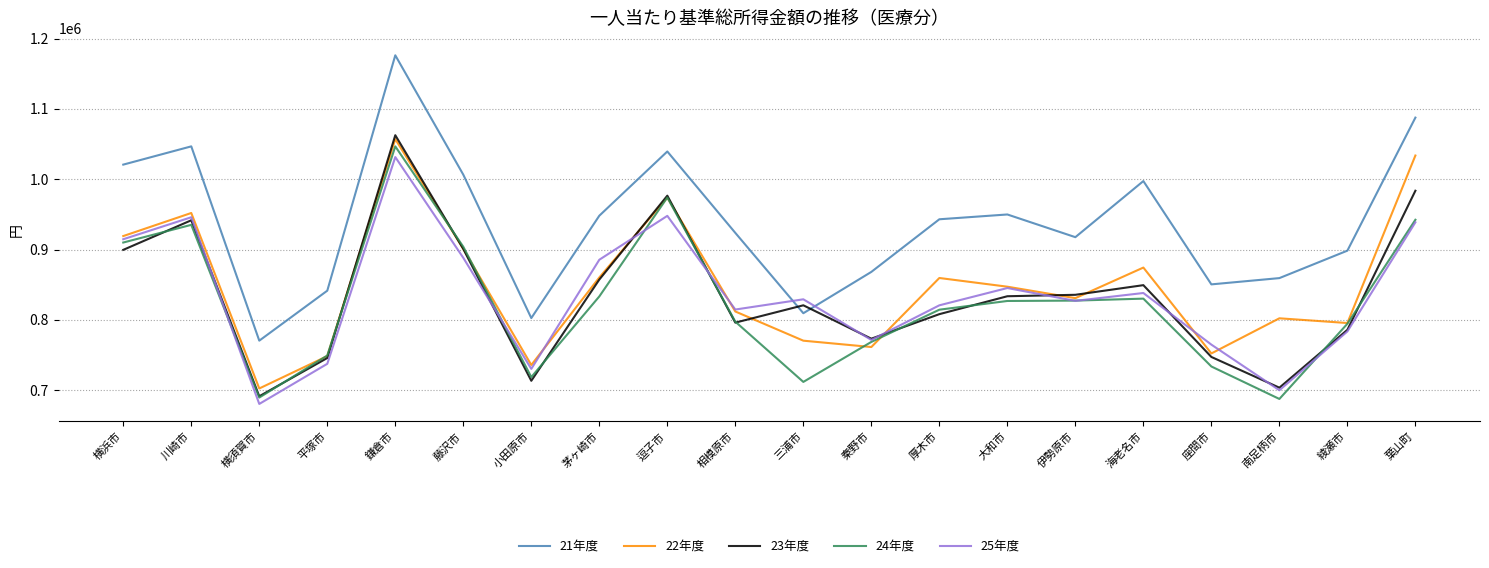

Between 平塚市 and 三浦市, which series saw the biggest shift?

25年度